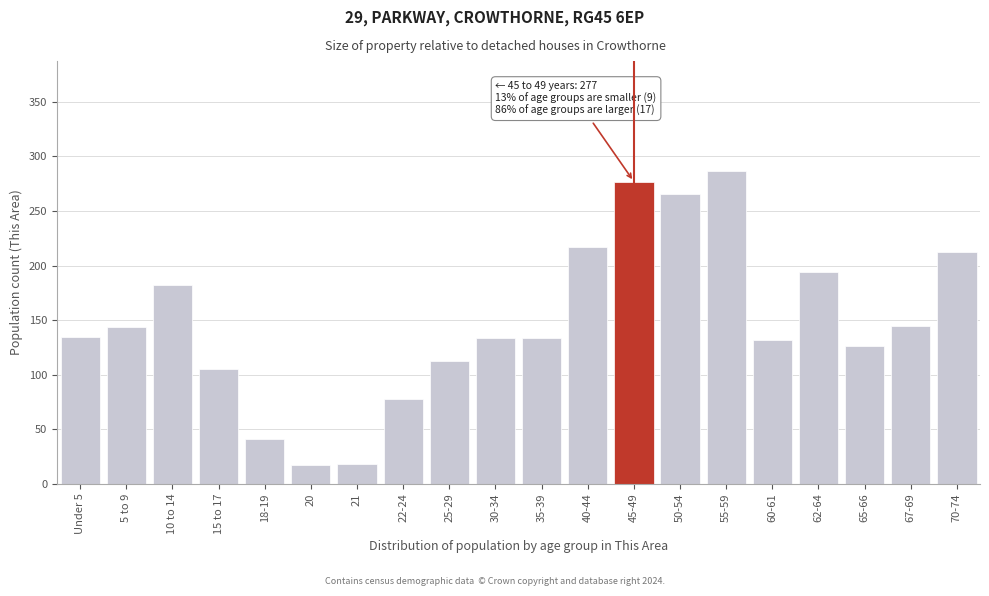

What is the change in value from 22-24 to 62-64?

+116